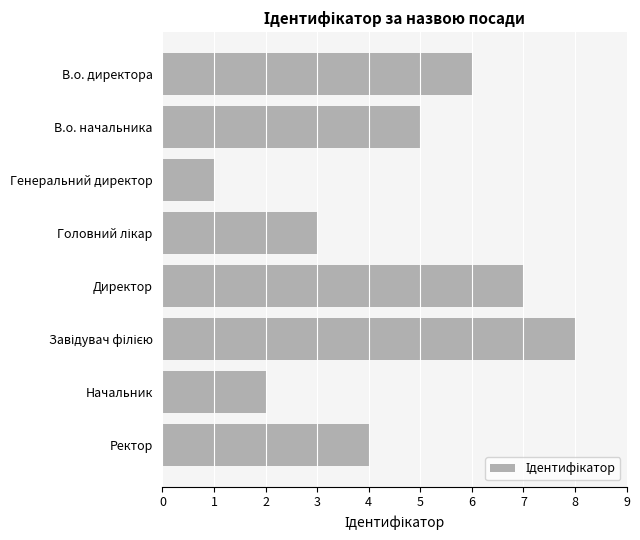

Does the chart contain any negative values?

No